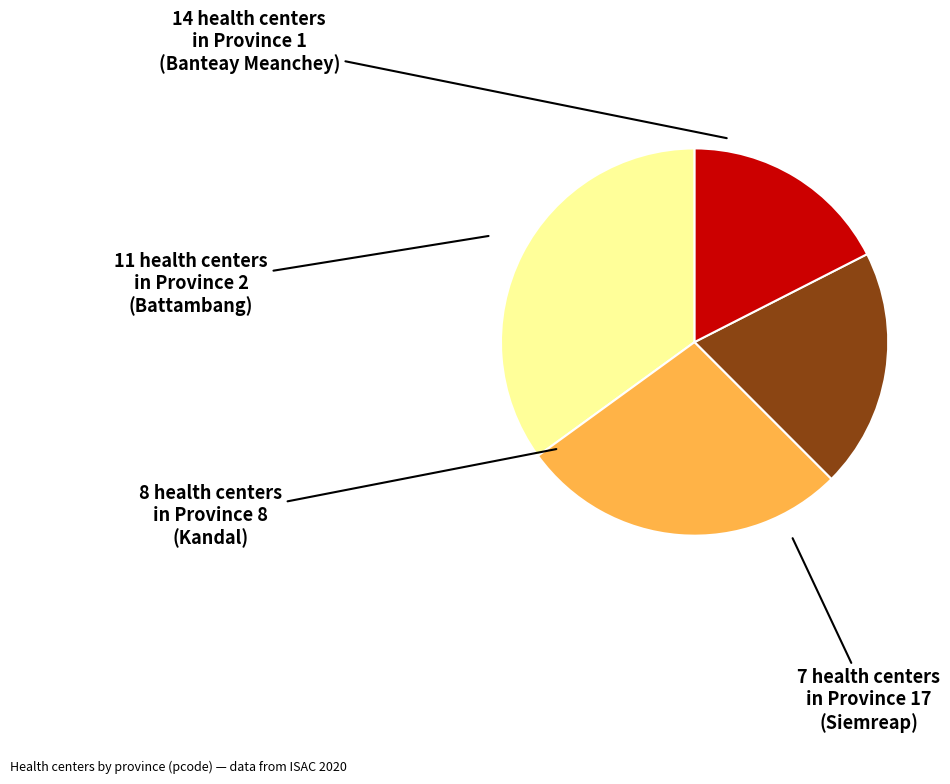

Count the number of slices in the pie.

4